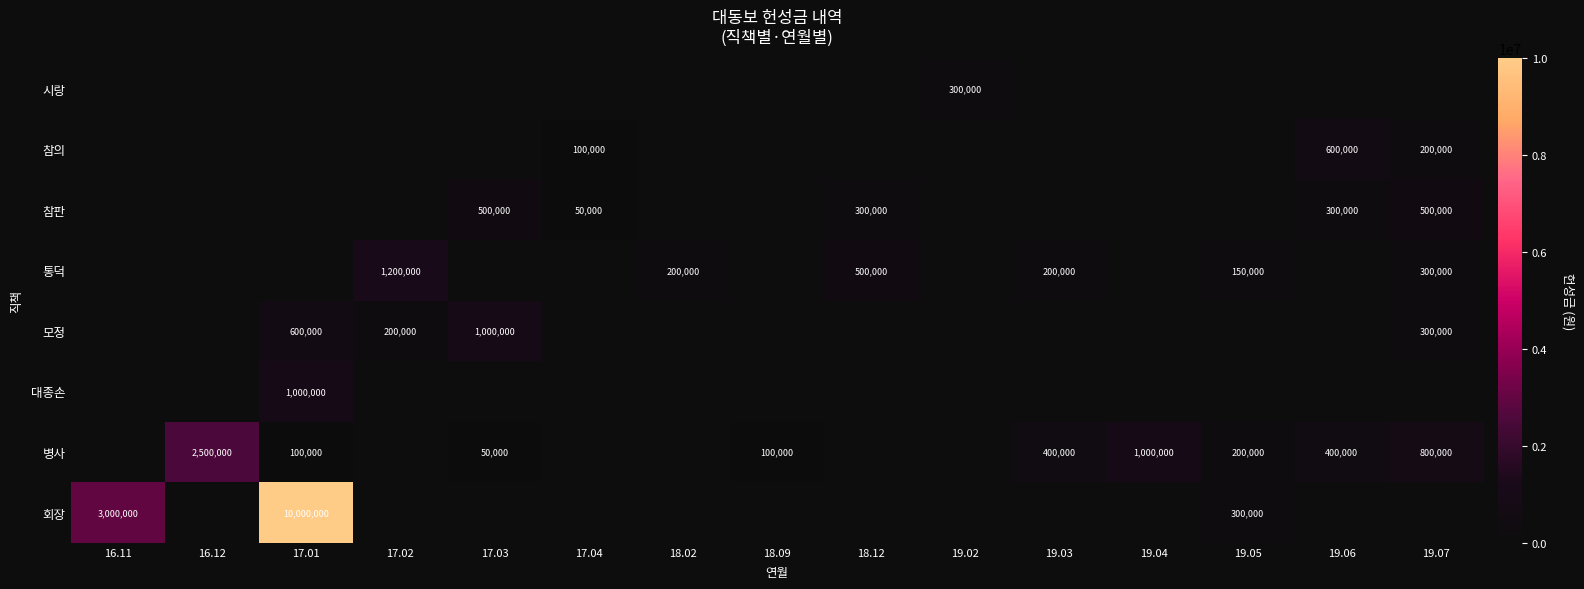

The value of 시랑 at 19.02 is 300000. True or false?

True